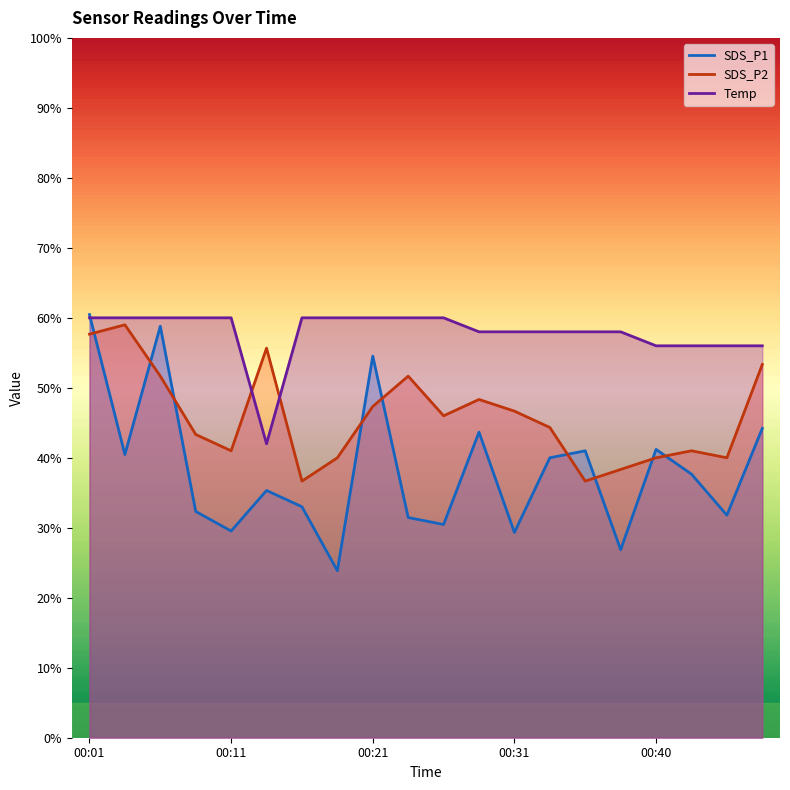

What is the difference between the maximum and minimum values in the Temp series?

18.0